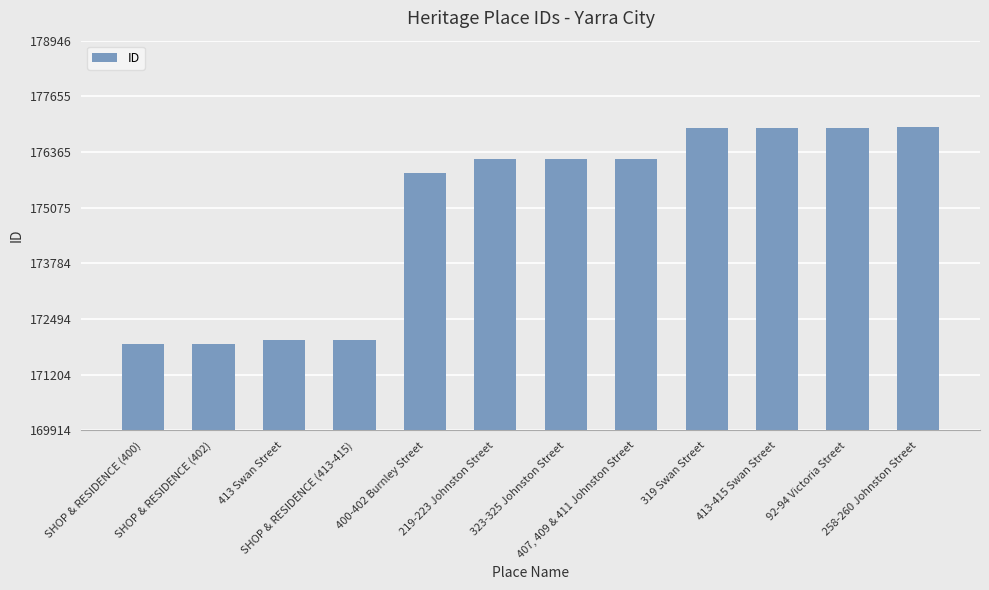

What is the value of the 9th bar from the left?

176930